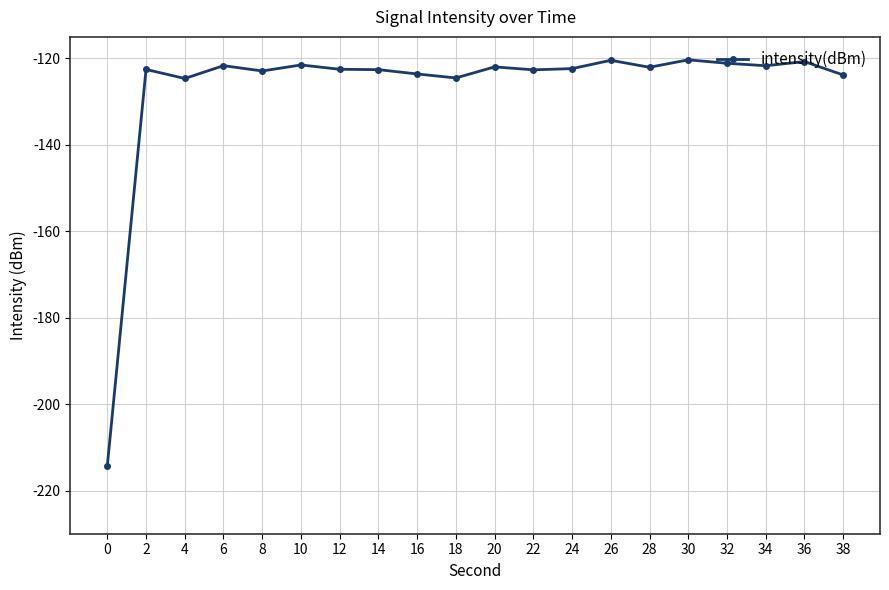

True or false: there are more than 2 points higher than both neighbors.

True